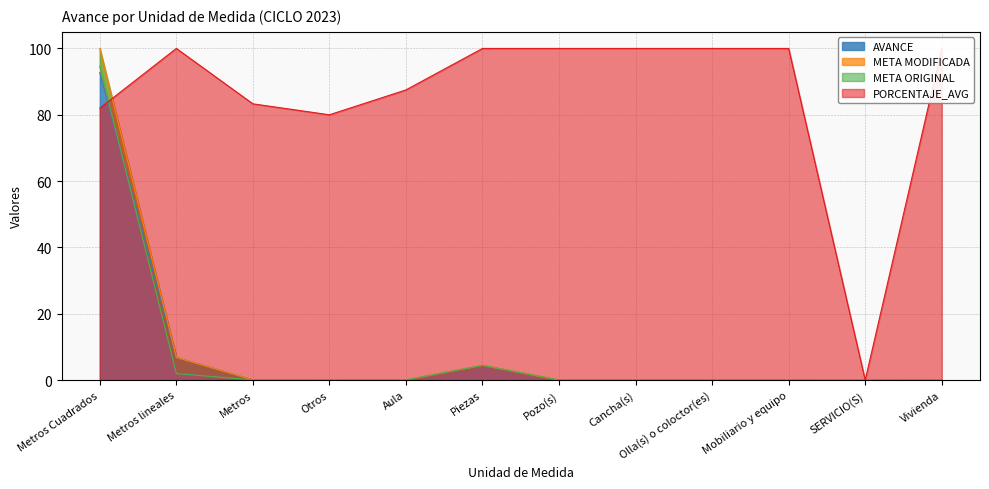

The value of AVANCE at Pozo(s) is 0.0. True or false?

True